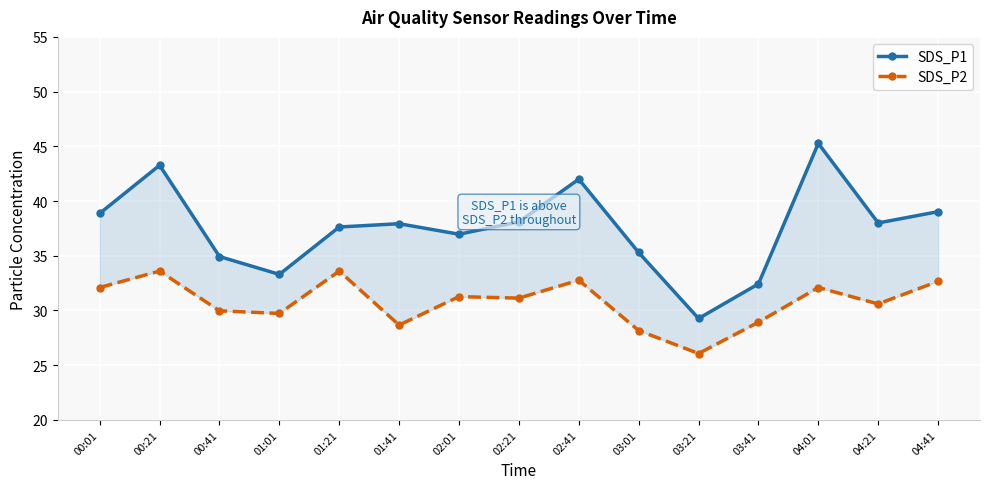

Reading left to right, list all the values displayed in this chart.

SDS_P1: 00:01=38.9	00:21=43.3	00:41=34.9	01:01=33.3	01:21=37.6	01:41=37.9	02:01=37.0	02:21=38.1	02:41=42.0	03:01=35.3	03:21=29.3	03:41=32.4	04:01=45.3	04:21=38.0	04:41=39.0
SDS_P2: 00:01=32.1	00:21=33.6	00:41=30.0	01:01=29.7	01:21=33.6	01:41=28.7	02:01=31.3	02:21=31.1	02:41=32.8	03:01=28.2	03:21=26.1	03:41=28.9	04:01=32.1	04:21=30.6	04:41=32.7